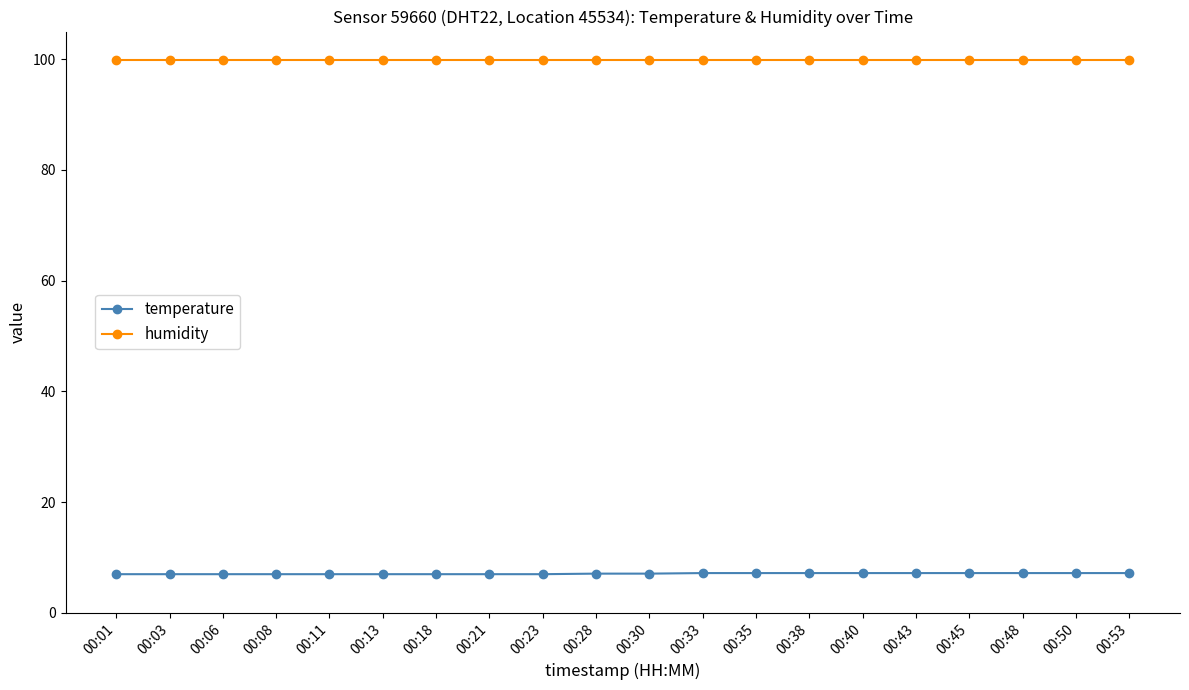

What is the minimum value for humidity?

99.9